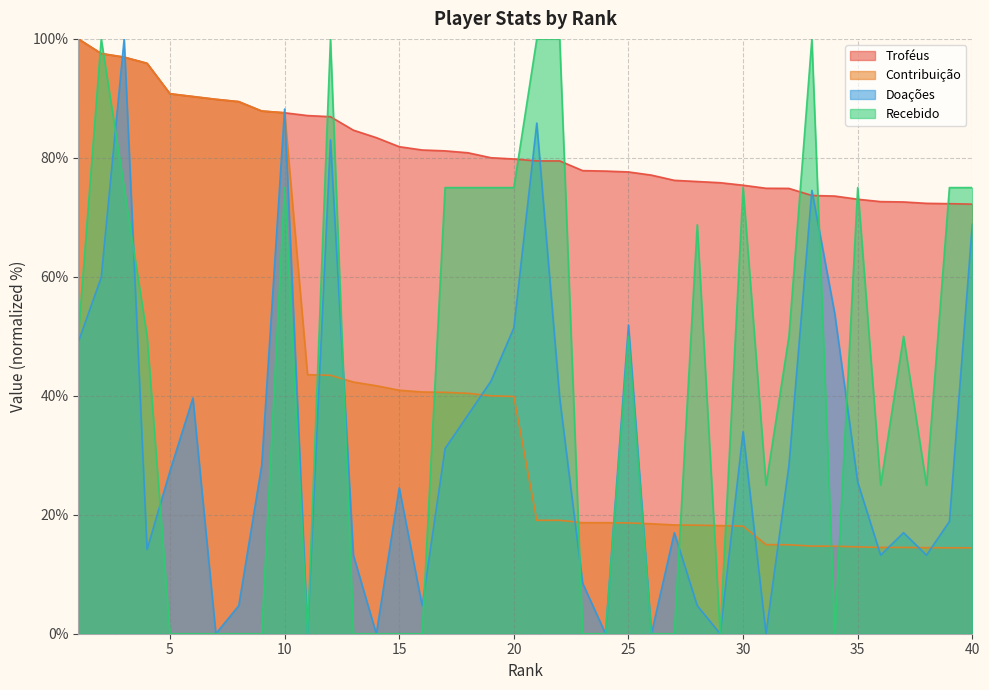

Which category has the lowest value in the Doações series?

7